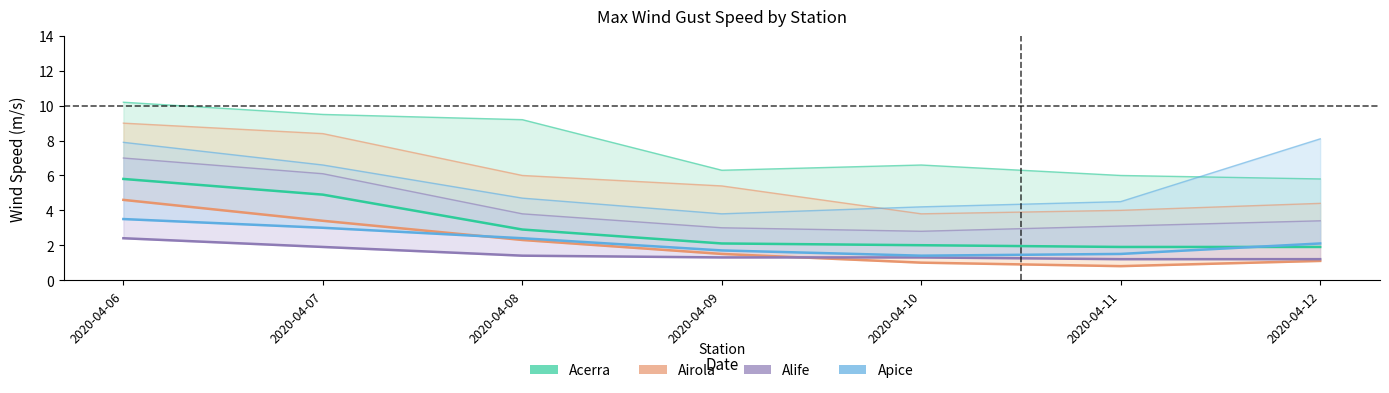

At how many categories does at least one series exceed 1?

7